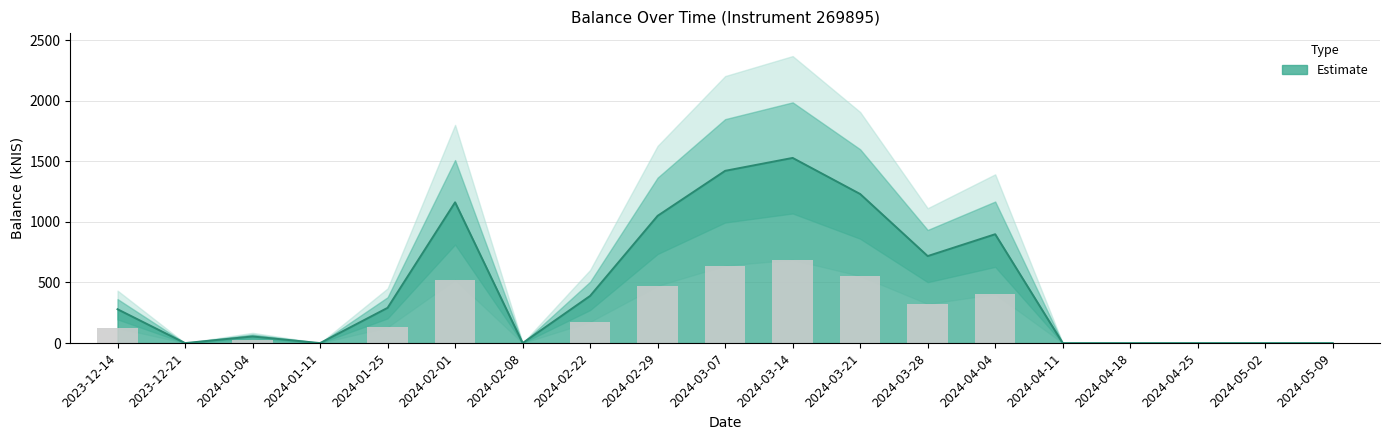

Reading left to right, list all the values displayed in this chart.

2023-12-14=279.2	2023-12-21=0.0	2024-01-04=54.6	2024-01-11=0.0	2024-01-25=290.9	2024-02-01=1161.3	2024-02-08=0.0	2024-02-22=389.3	2024-02-29=1049.9	2024-03-07=1421.1	2024-03-14=1527.6	2024-03-21=1229.8	2024-03-28=717.8	2024-04-04=898.1	2024-04-11=0.0	2024-04-18=0.0	2024-04-25=0.0	2024-05-02=0.0	2024-05-09=0.0